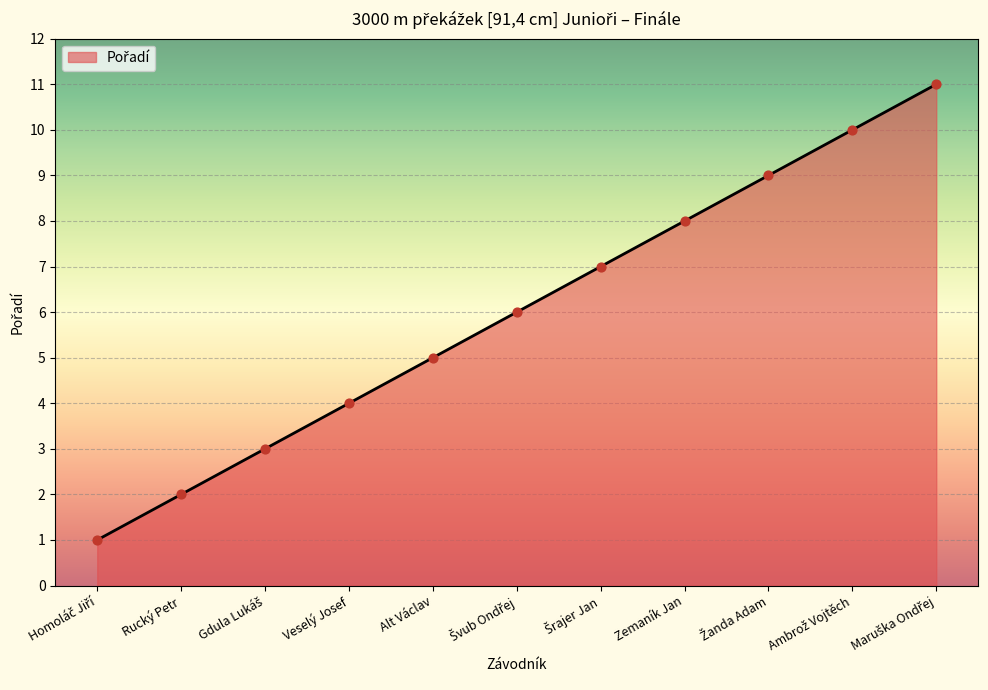

What is the change in value from Veselý Josef to Zemaník Jan?

+4